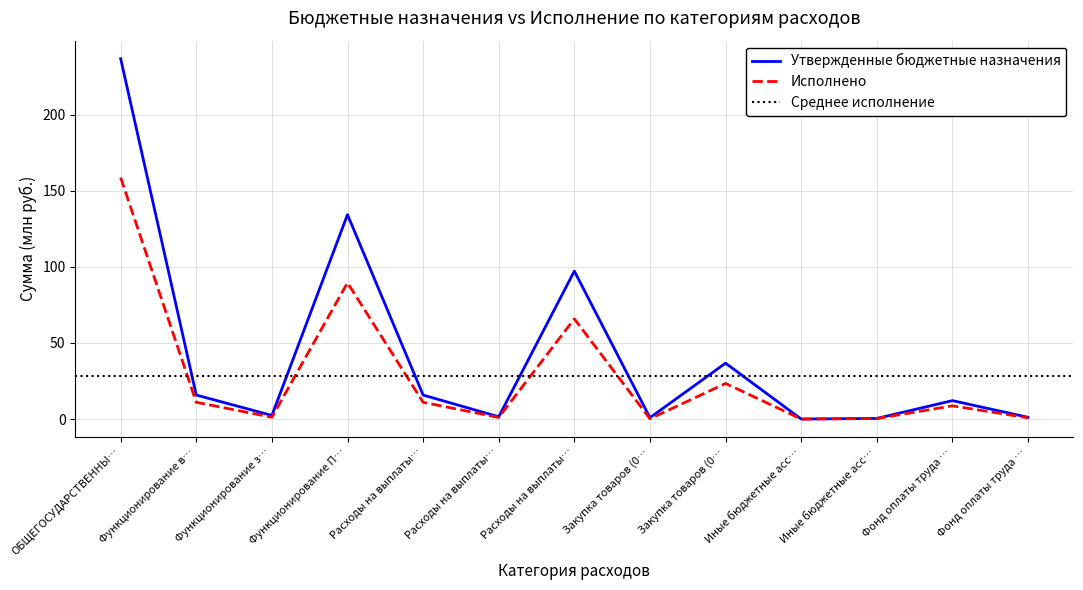

Where is the first local maximum for Исполнено?

Функционирование П…